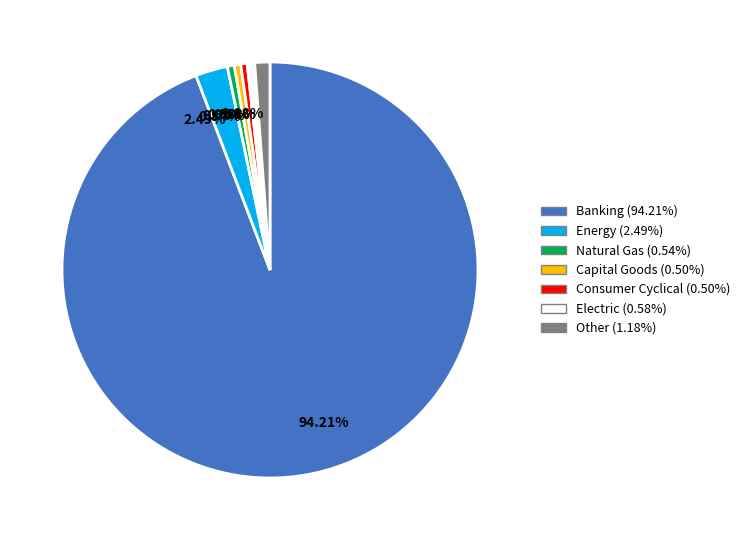

Is there any slice that represents more than half of the pie?

Yes